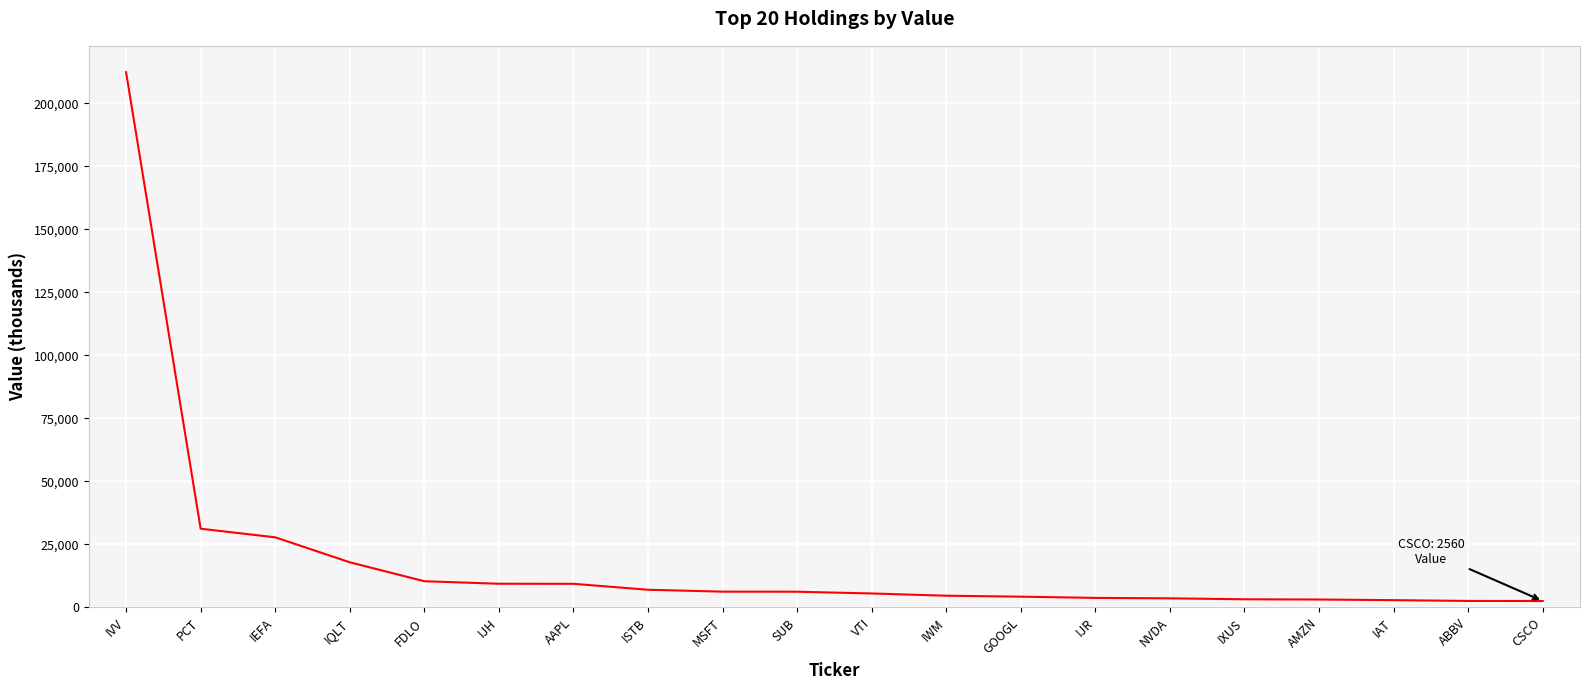

What is the greatest value displayed?

212325